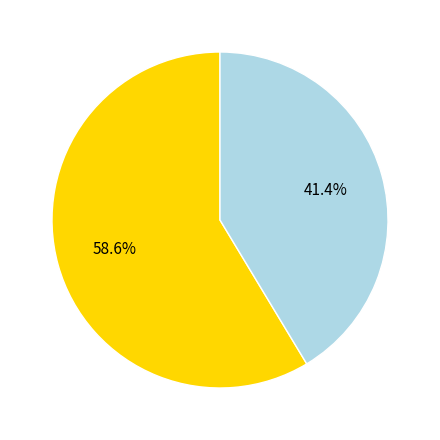

What portion of the pie excludes Завтрак (Breakfast)?

58.6%